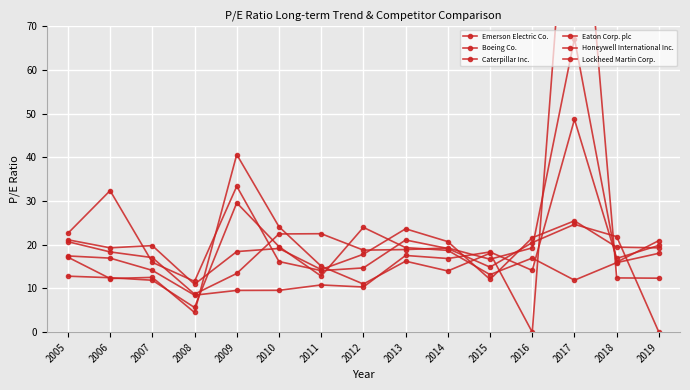

What is the total value across all series at 2017?

304.8